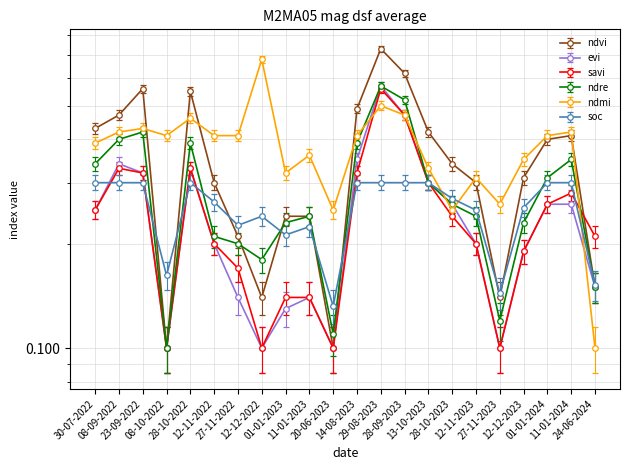

Does the chart have visible grid lines?

Yes